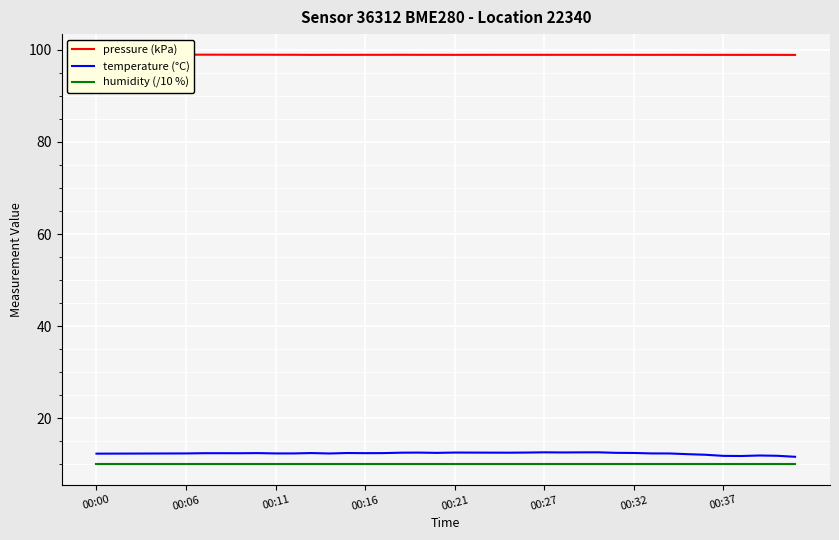

What is the average value of the pressure (kPa) series?

98.9